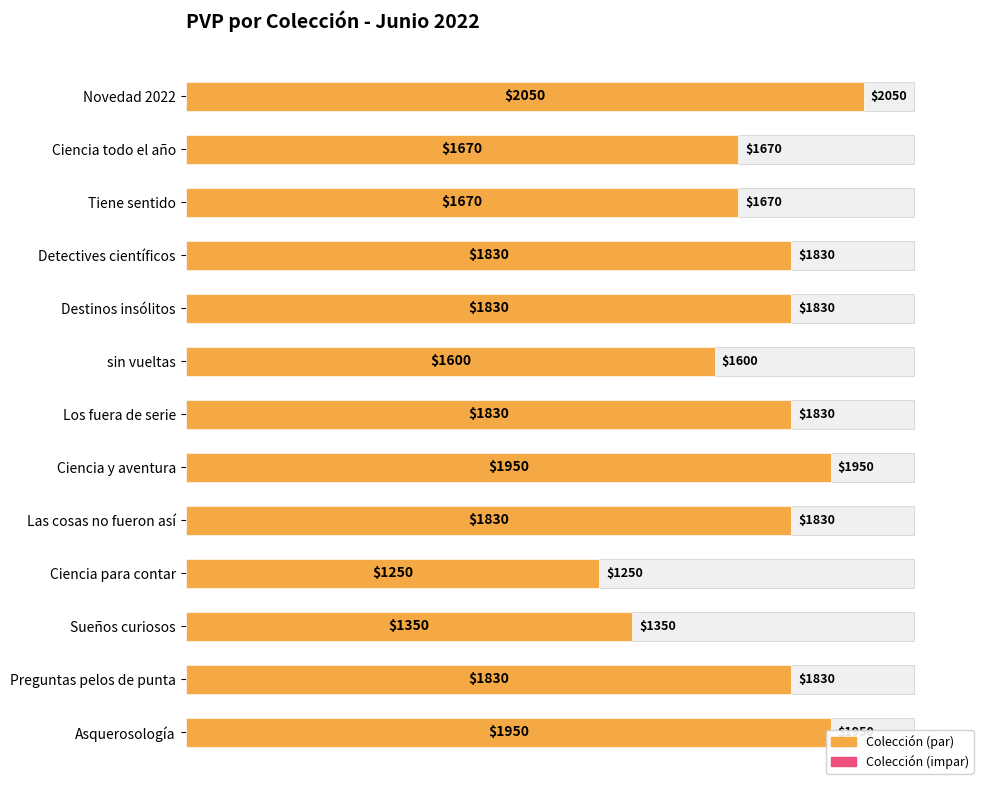

Reading left to right, extract all data points from this chart.

1950	1830	1350	1250	1830	1950	1830	1600	1830	1830	1670	1670	2050